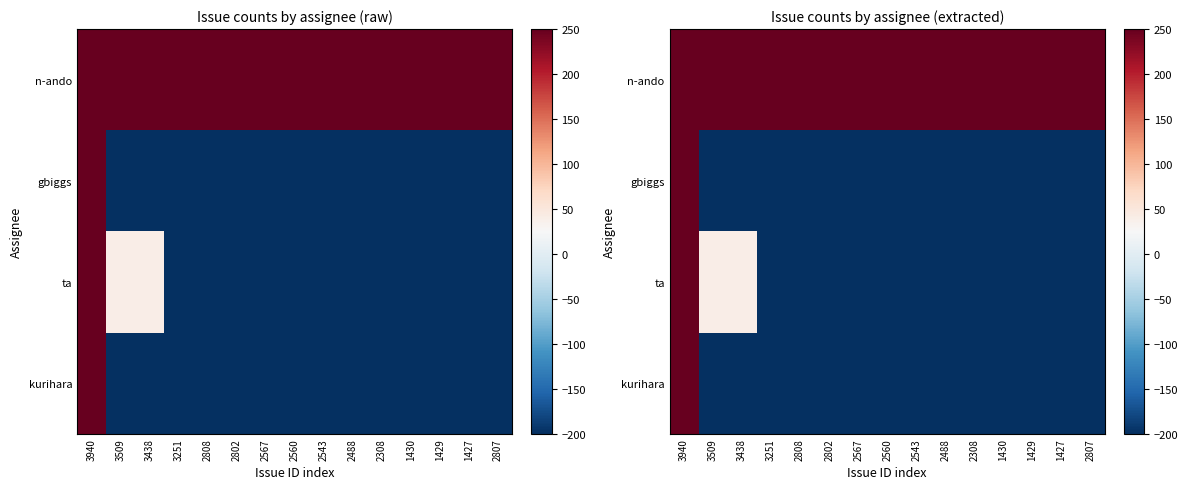

At which category does the chart reach its peak across all series?

3940